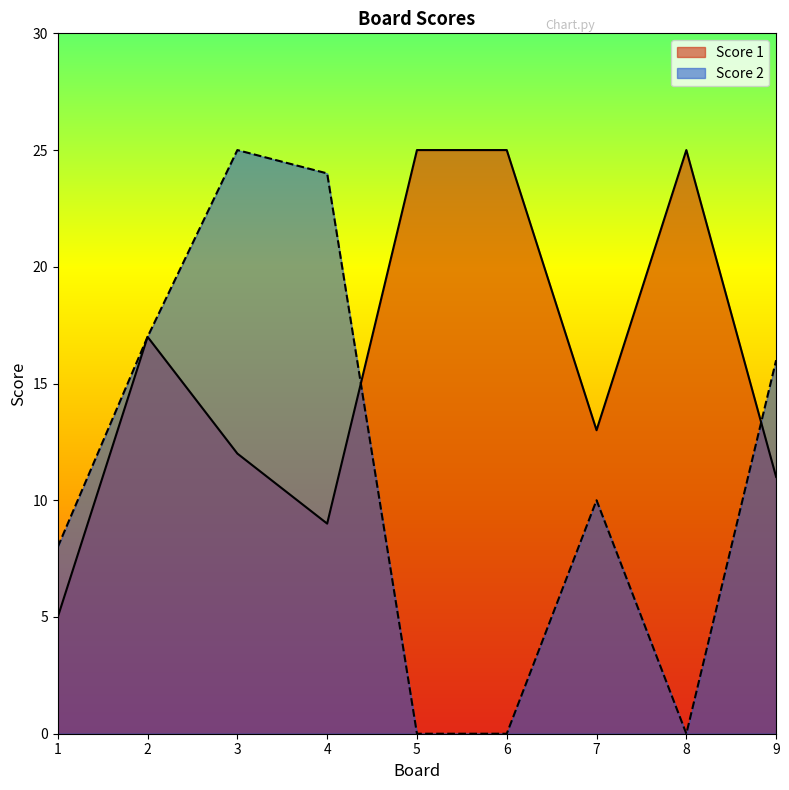

What are all the series names shown in the legend?

Score 1, Score 2